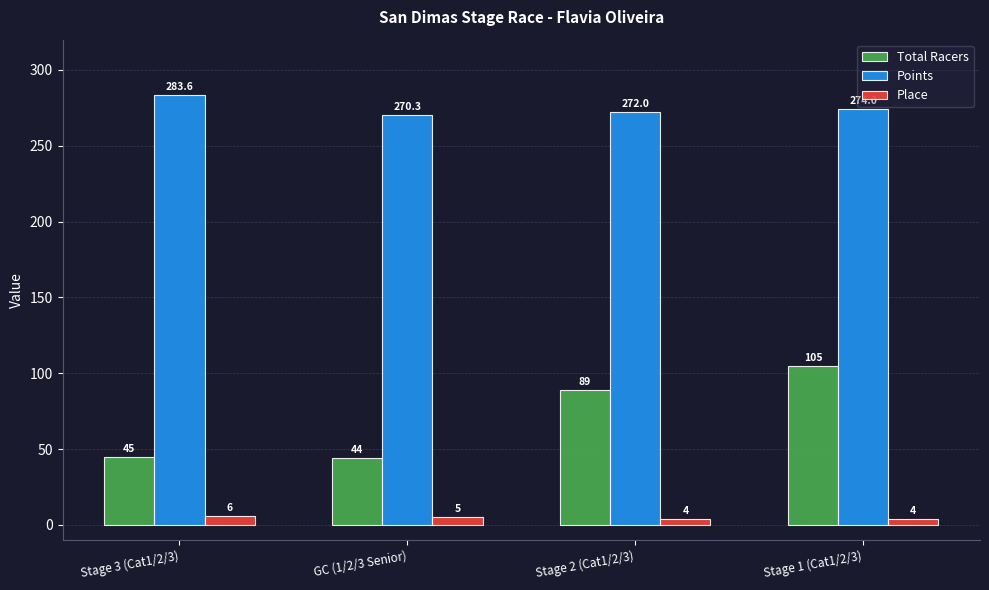

Is it true that Total Racers equals 105.0 at Stage 1 (Cat1/2/3)?

True